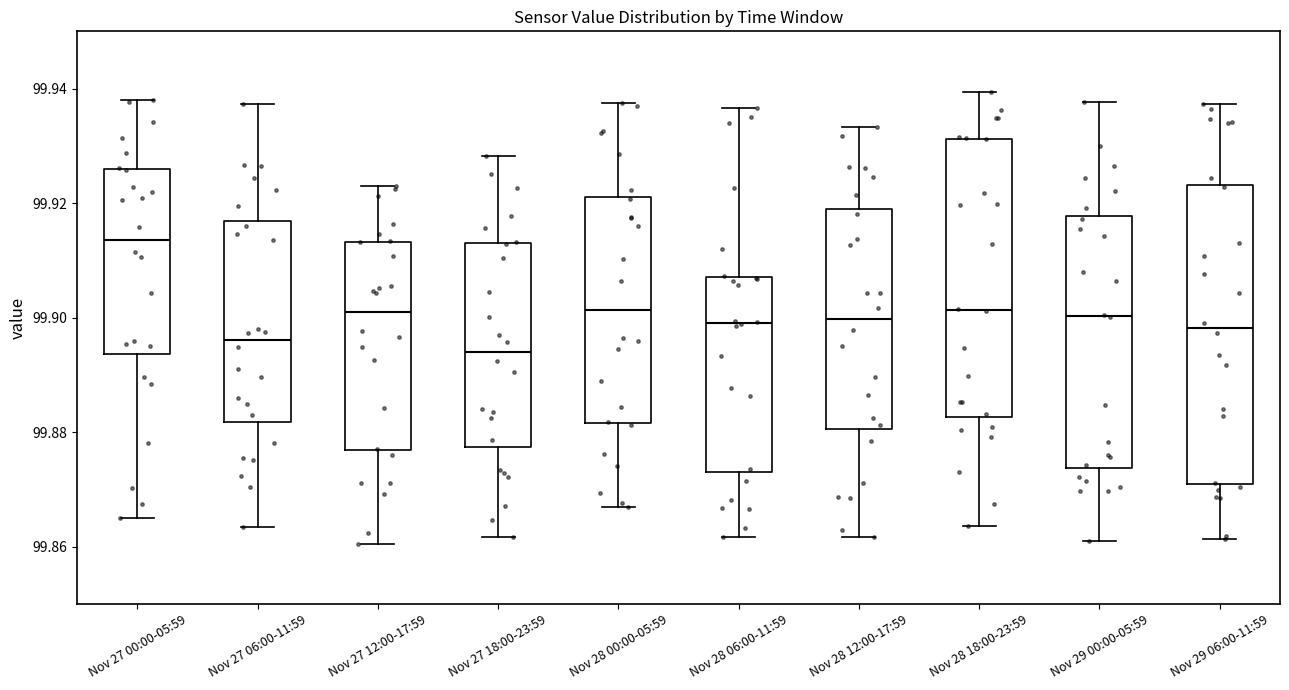

Comparing the boxes themselves (not the whiskers), which one is the tallest?

Nov 29 06:00-11:59